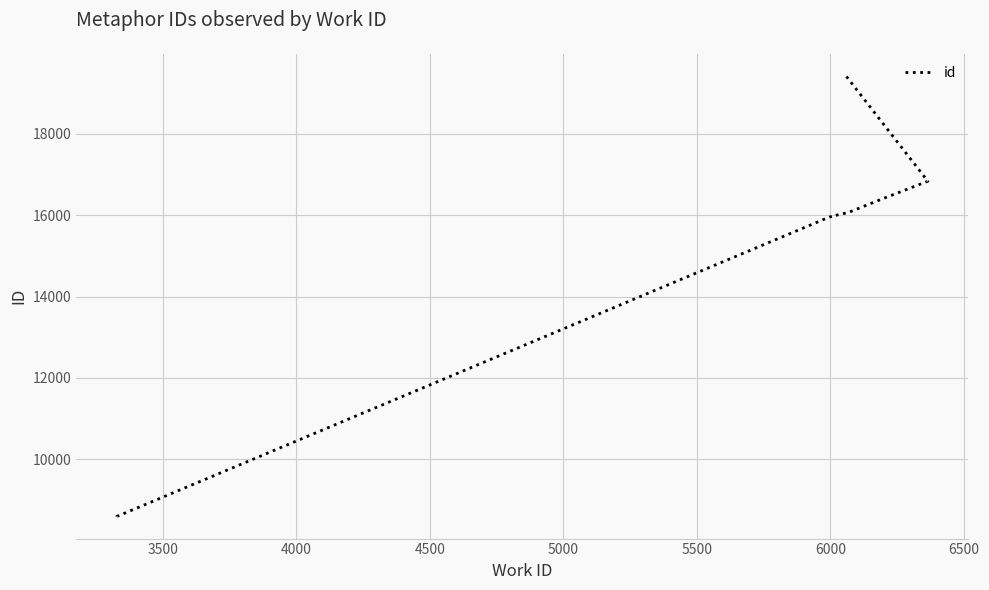

True or false: the data shows 3305 at 3500.

False